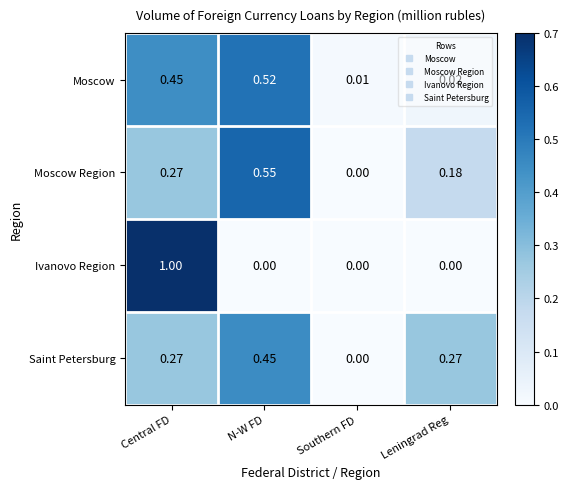

Which category has the highest value in the Saint Petersburg series?

N-W FD